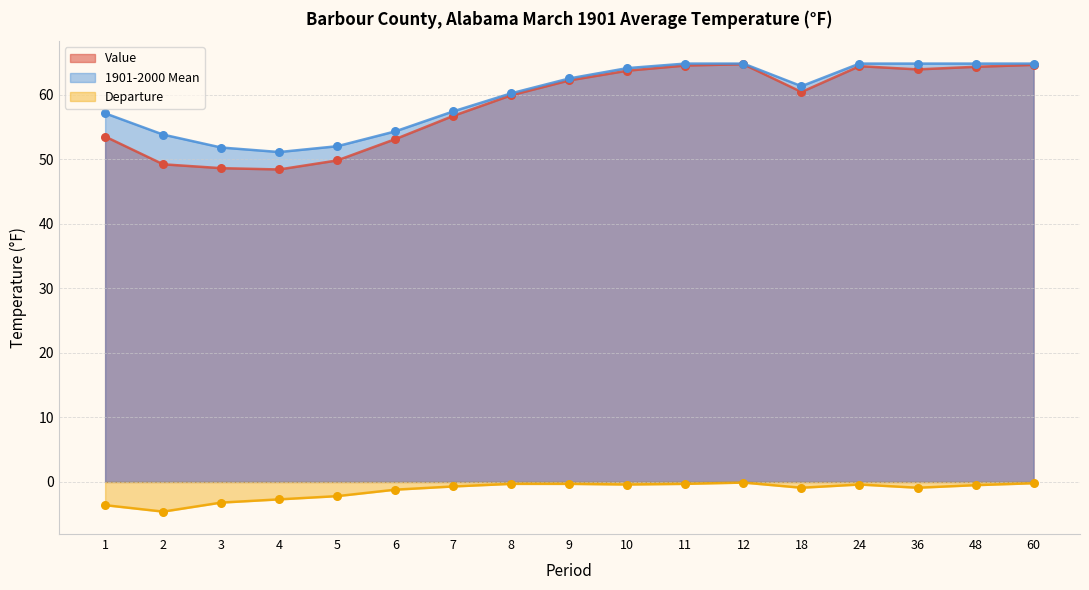

Which series has the largest total across all categories?

1901-2000 Mean